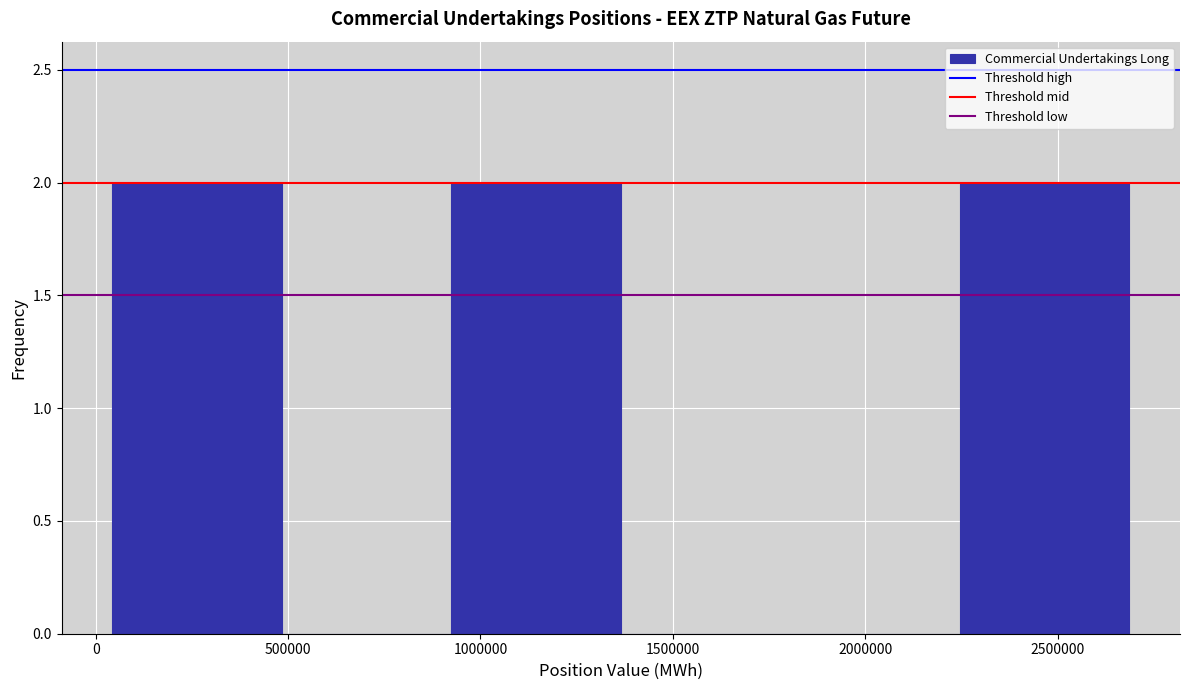

Reading left to right, list every bar in this chart as the range it spans on the x-axis followed by its height. Neither the bar edges nor the heights are printed on the chart, so give them approximately, as read against the axes.

50000 to 500000: 2
500000 to 900000: 0
900000 to 1350000: 2
1350000 to 1800000: 0
1800000 to 2250000: 0
2250000 to 2700000: 2